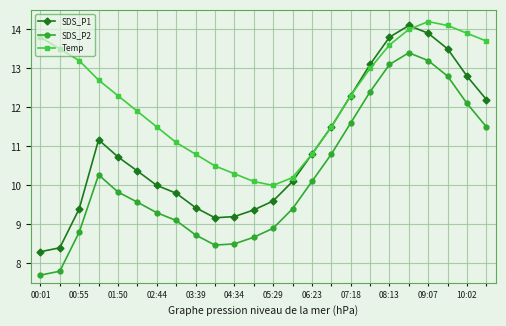

At how many categories does at least one series exceed 8?

24